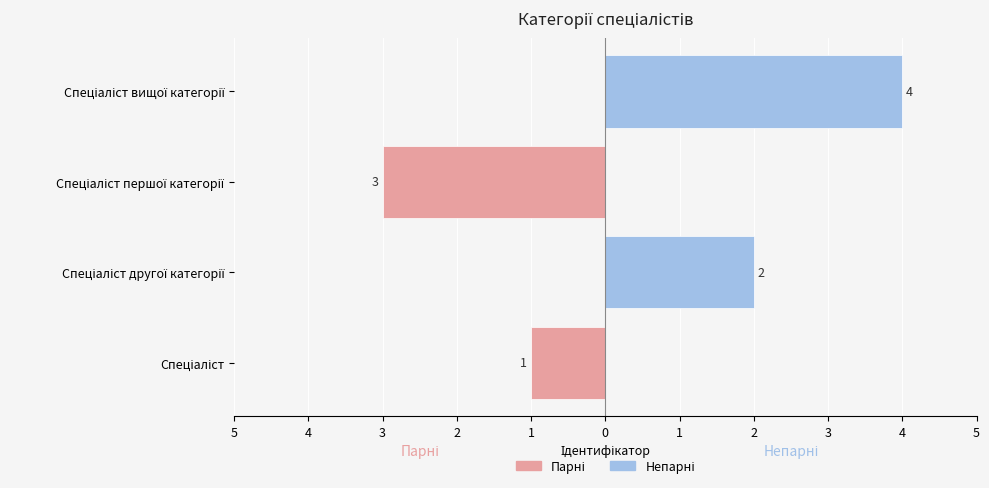

Which series changed the most between Спеціаліст другої категорії and Спеціаліст вищої категорії?

Непарні (право)